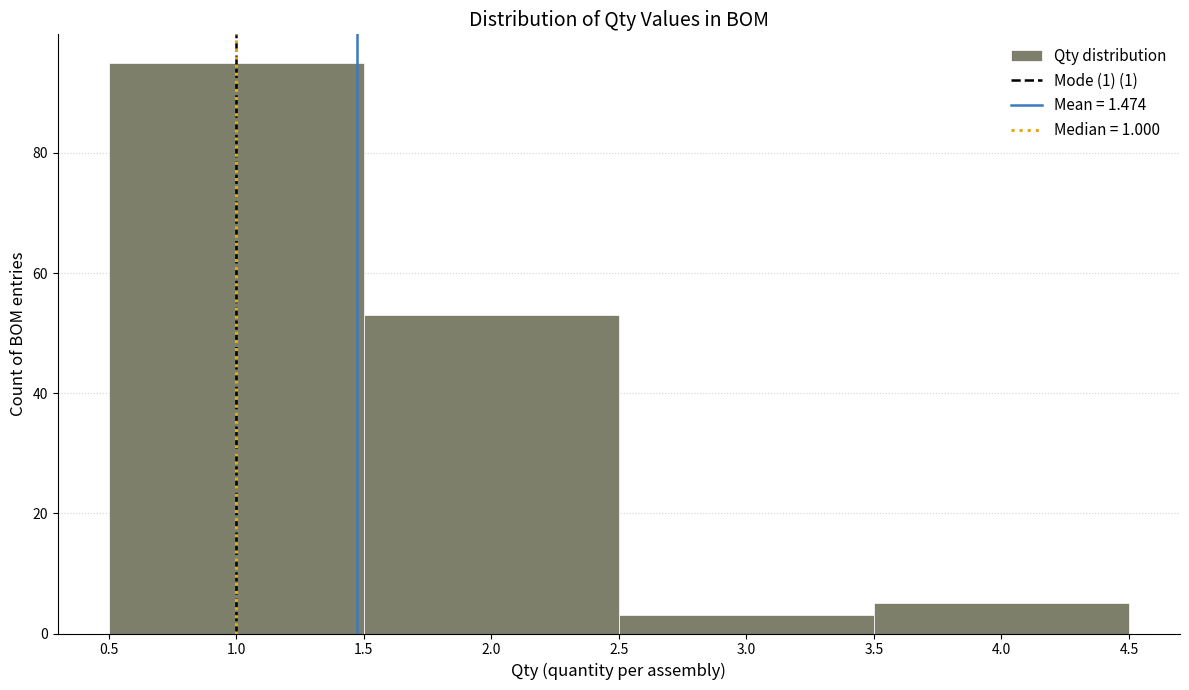

Over which range of the x-axis is the bar tallest?

0.5 to 1.5